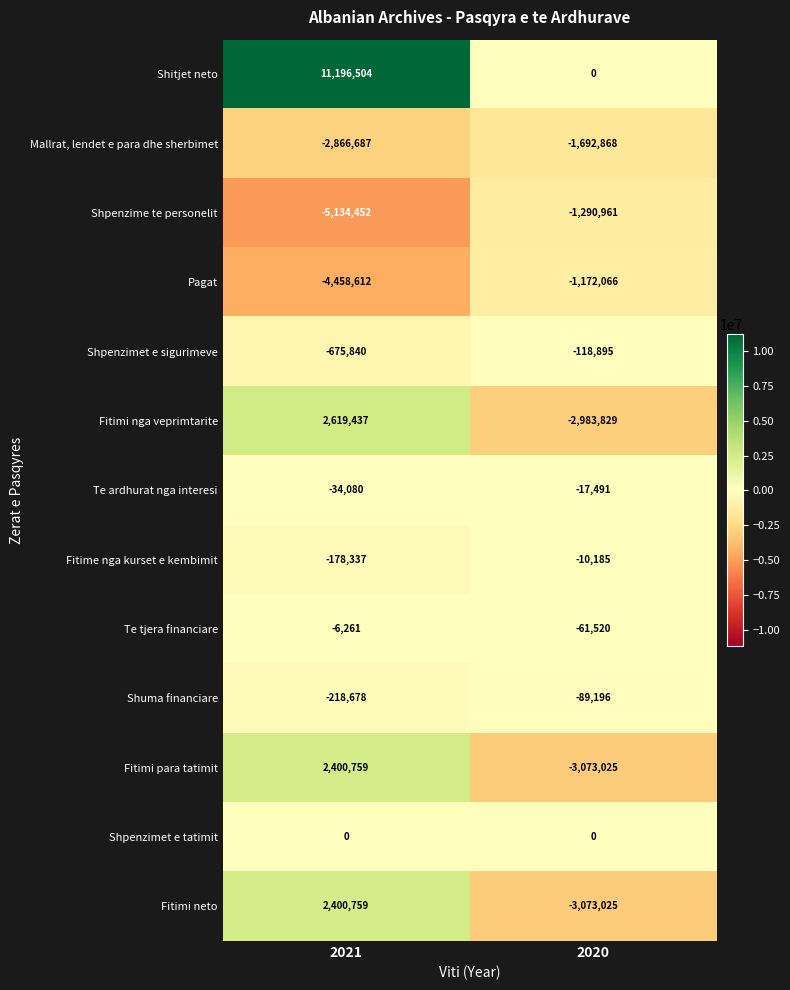

Which category has the highest value across all series?

2021